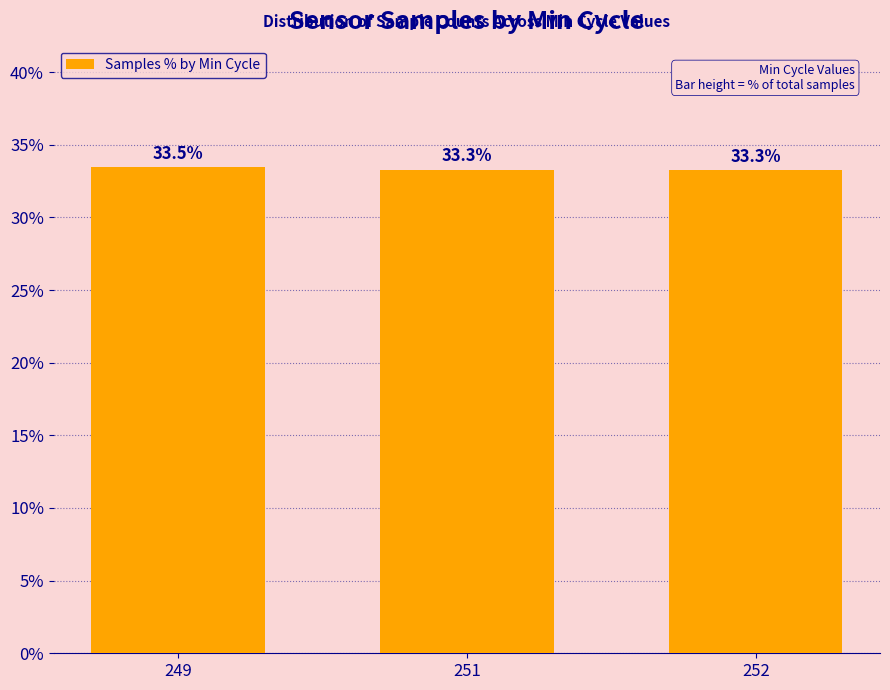

Are the bars grouped side by side (vs. stacked)?

No